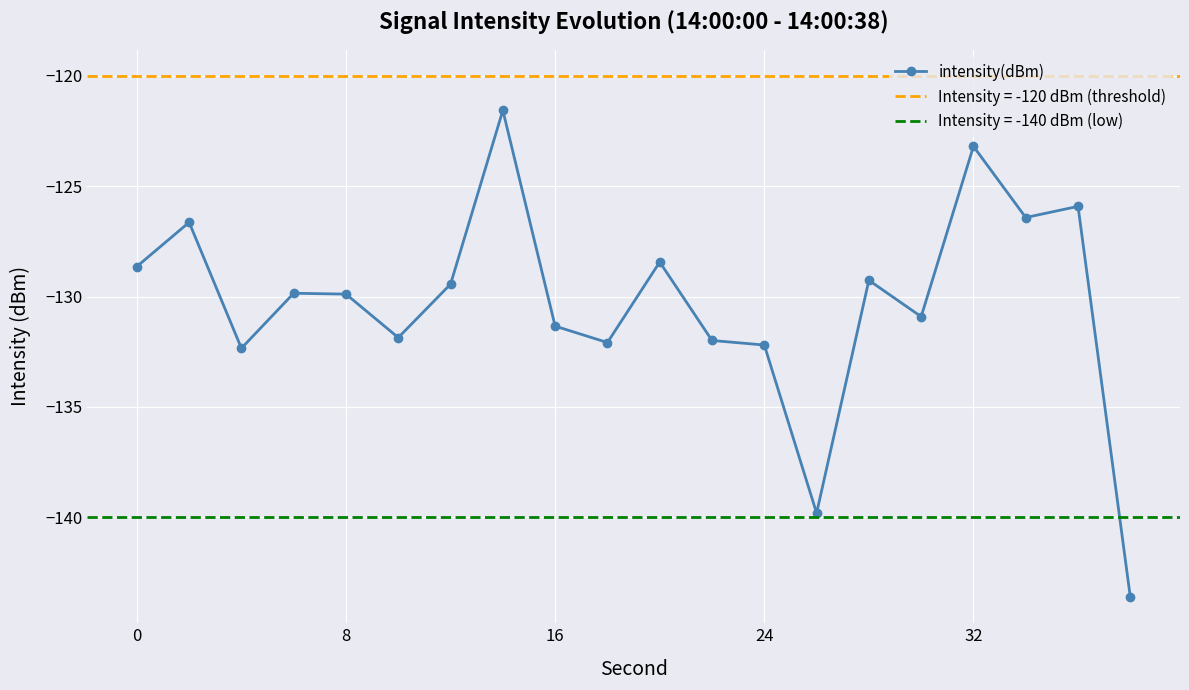

What is the minimum value for intensity(dBm)?

-143.6